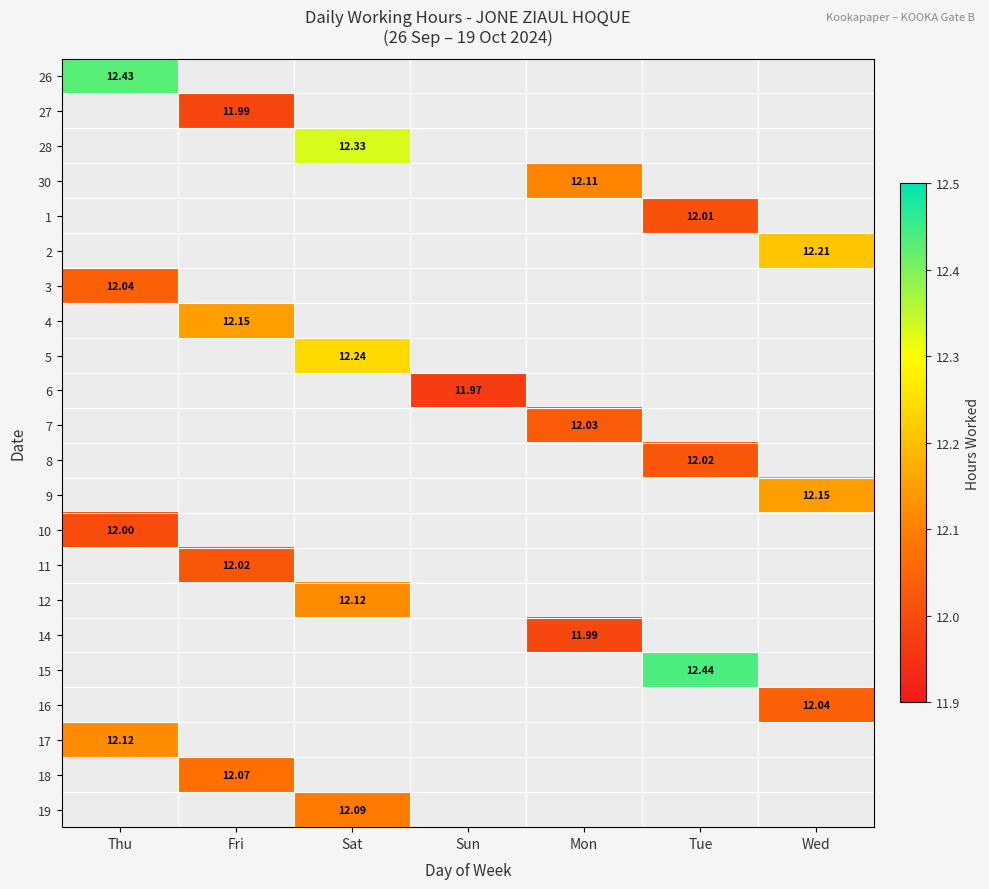

How many data points does each series have?

7